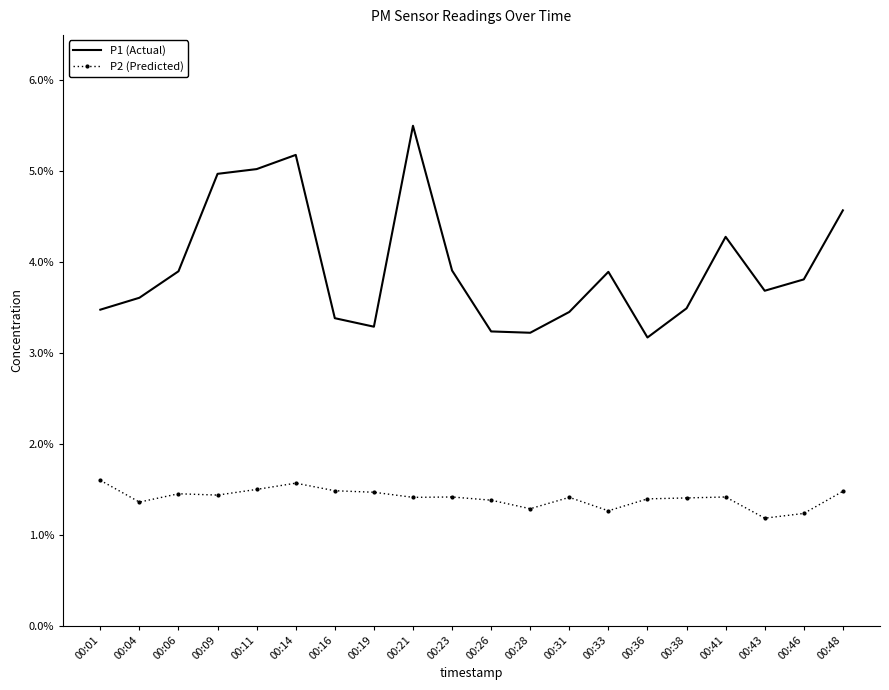

Reading right to left, extract all data points from this chart.

P1 (Actual): 00:48=0.0	00:46=0.0	00:43=0.0	00:41=0.0	00:38=0.0	00:36=0.0	00:33=0.0	00:31=0.0	00:28=0.0	00:26=0.0	00:23=0.0	00:21=0.1	00:19=0.0	00:16=0.0	00:14=0.1	00:11=0.1	00:09=0.0	00:06=0.0	00:04=0.0	00:01=0.0
P2 (Predicted): 00:48=0.0	00:46=0.0	00:43=0.0	00:41=0.0	00:38=0.0	00:36=0.0	00:33=0.0	00:31=0.0	00:28=0.0	00:26=0.0	00:23=0.0	00:21=0.0	00:19=0.0	00:16=0.0	00:14=0.0	00:11=0.0	00:09=0.0	00:06=0.0	00:04=0.0	00:01=0.0